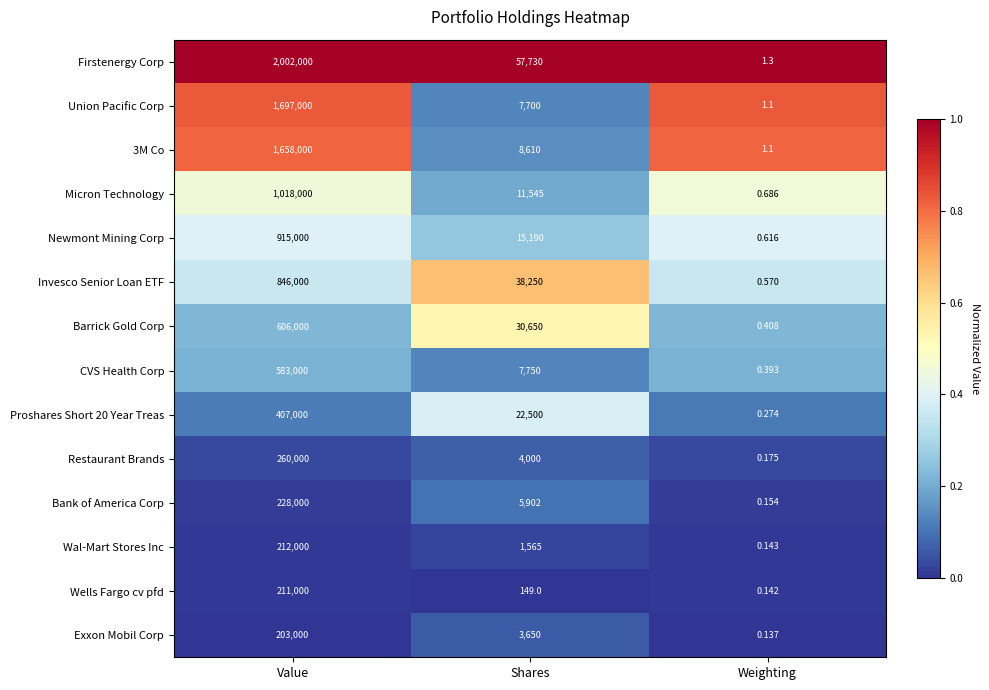

At which label is CVS Health Corp closest to 291500?

Shares